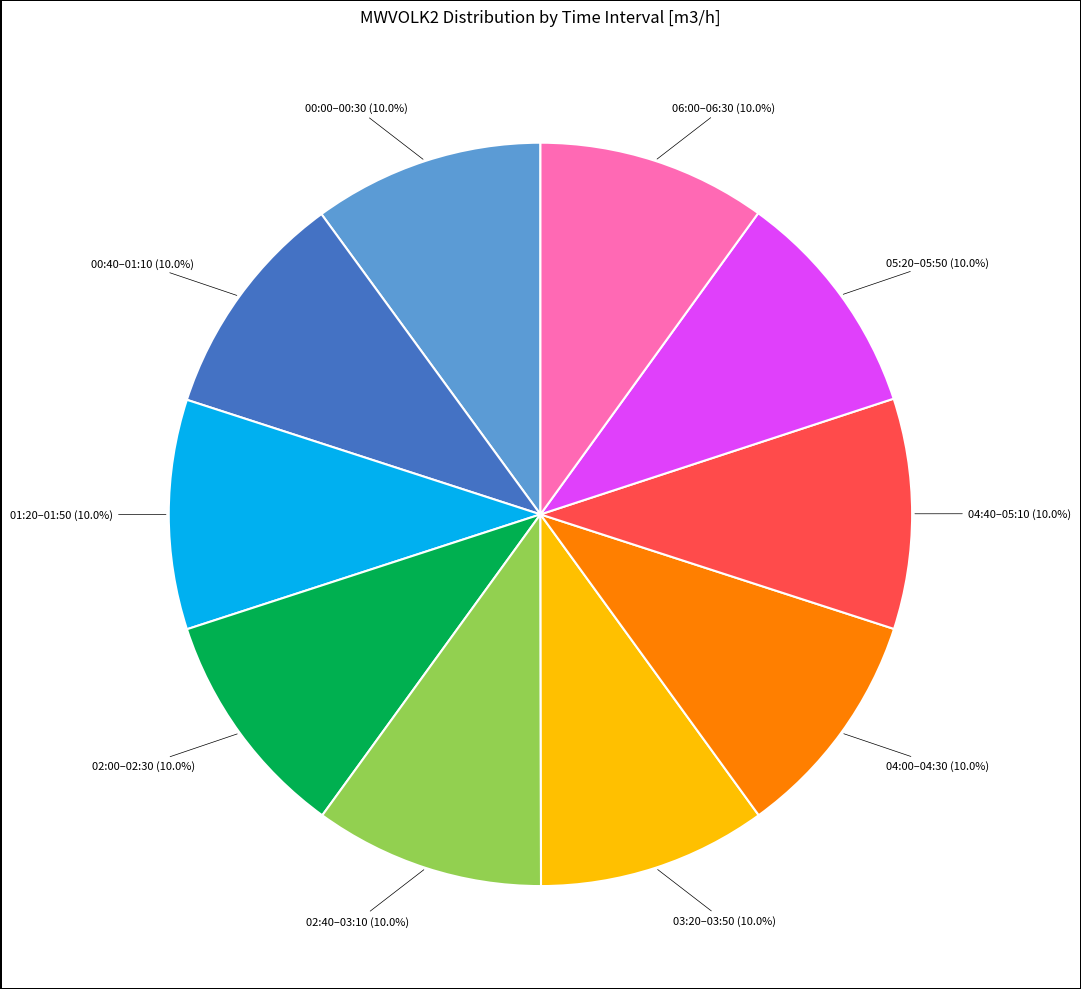

Is there a majority slice in this chart?

No